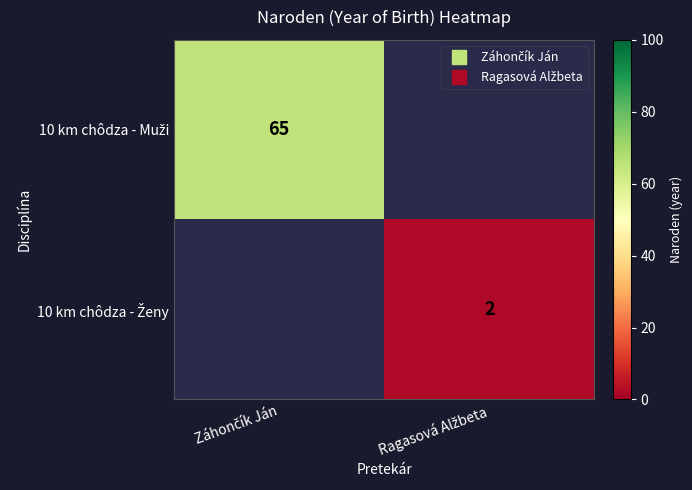

At which category does the chart reach its peak across all series?

Záhončík Ján